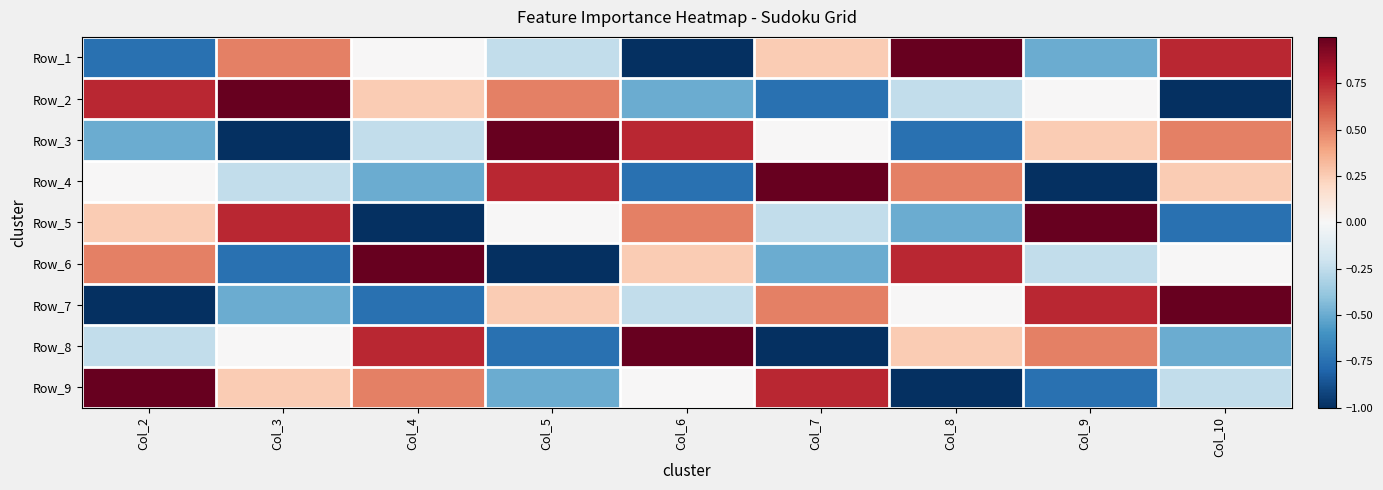

Reading left to right, list all the values displayed in this chart.

Row_1: Col_2=-0.8	Col_3=0.5	Col_4=0.0	Col_5=-0.2	Col_6=-1.0	Col_7=0.2	Col_8=1.0	Col_9=-0.5	Col_10=0.8
Row_2: Col_2=0.8	Col_3=1.0	Col_4=0.2	Col_5=0.5	Col_6=-0.5	Col_7=-0.8	Col_8=-0.2	Col_9=0.0	Col_10=-1.0
Row_3: Col_2=-0.5	Col_3=-1.0	Col_4=-0.2	Col_5=1.0	Col_6=0.8	Col_7=0.0	Col_8=-0.8	Col_9=0.2	Col_10=0.5
Row_4: Col_2=0.0	Col_3=-0.2	Col_4=-0.5	Col_5=0.8	Col_6=-0.8	Col_7=1.0	Col_8=0.5	Col_9=-1.0	Col_10=0.2
Row_5: Col_2=0.2	Col_3=0.8	Col_4=-1.0	Col_5=0.0	Col_6=0.5	Col_7=-0.2	Col_8=-0.5	Col_9=1.0	Col_10=-0.8
Row_6: Col_2=0.5	Col_3=-0.8	Col_4=1.0	Col_5=-1.0	Col_6=0.2	Col_7=-0.5	Col_8=0.8	Col_9=-0.2	Col_10=0.0
Row_7: Col_2=-1.0	Col_3=-0.5	Col_4=-0.8	Col_5=0.2	Col_6=-0.2	Col_7=0.5	Col_8=0.0	Col_9=0.8	Col_10=1.0
Row_8: Col_2=-0.2	Col_3=0.0	Col_4=0.8	Col_5=-0.8	Col_6=1.0	Col_7=-1.0	Col_8=0.2	Col_9=0.5	Col_10=-0.5
Row_9: Col_2=1.0	Col_3=0.2	Col_4=0.5	Col_5=-0.5	Col_6=0.0	Col_7=0.8	Col_8=-1.0	Col_9=-0.8	Col_10=-0.2